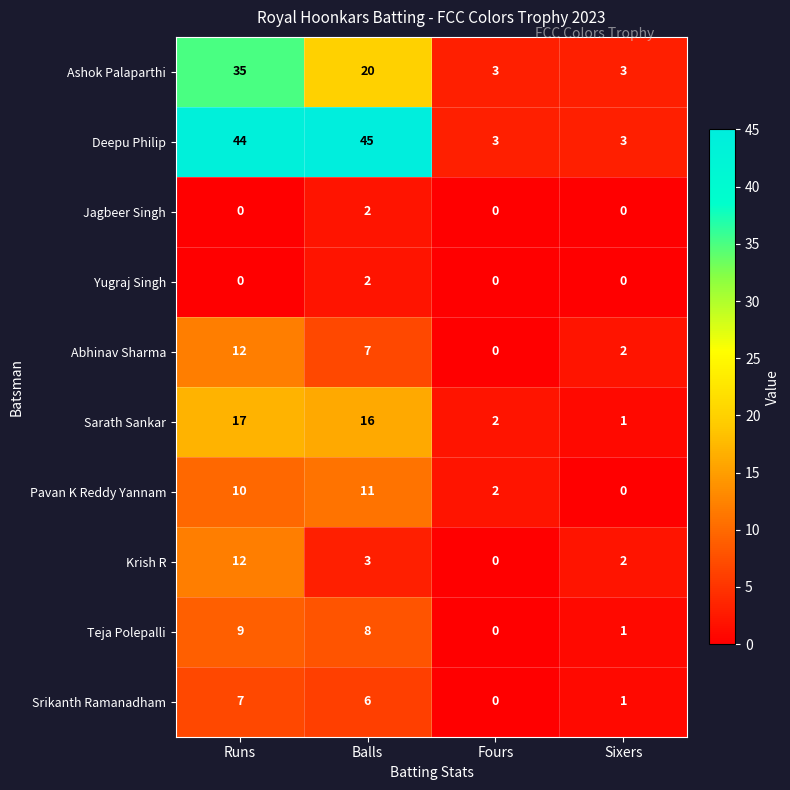

What is the total value across all series at Sixers?

13